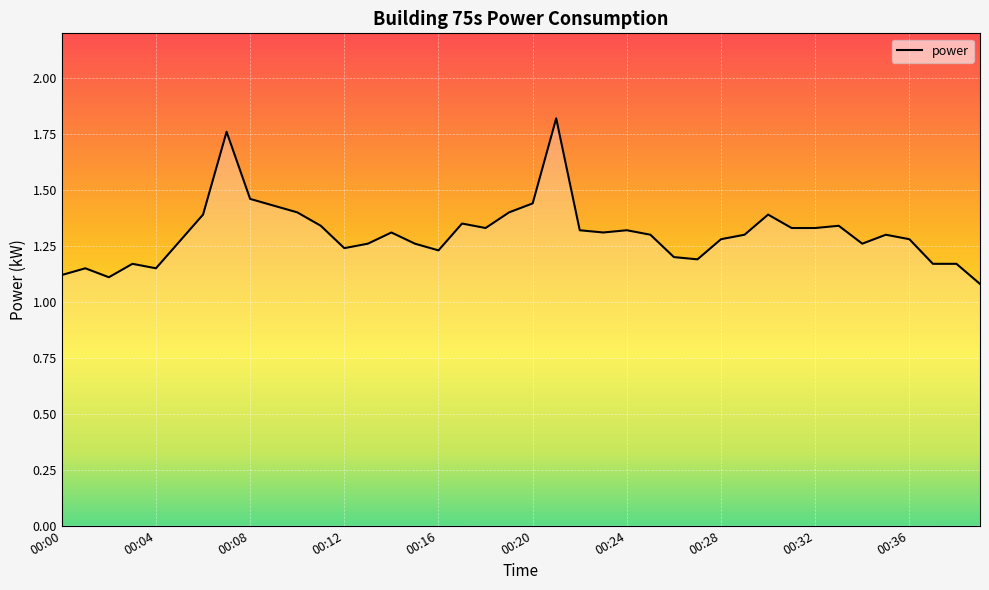

Rank the categories by value from highest to lowest.

00:21, 00:07, 00:08, 00:20, 00:09, 00:10, 00:19, 00:06, 00:30, 00:17, 00:11, 00:33, 00:18, 00:31, 00:32, 00:22, 00:24, 00:14, 00:23, 00:25, 00:29, 00:35, 00:28, 00:36, 00:05, 00:13, 00:15, 00:34, 00:12, 00:16, 00:26, 00:27, 00:03, 00:37, 00:38, 00:01, 00:04, 00:00, 00:02, 00:39